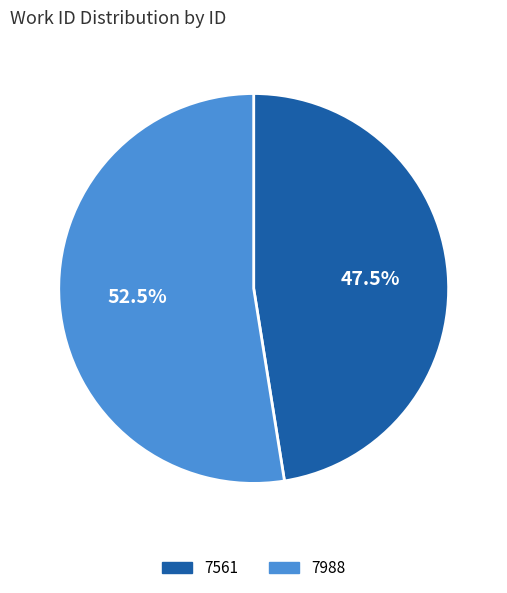

To the nearest percent, what is the combined percentage of 7988 and 7561?

100%